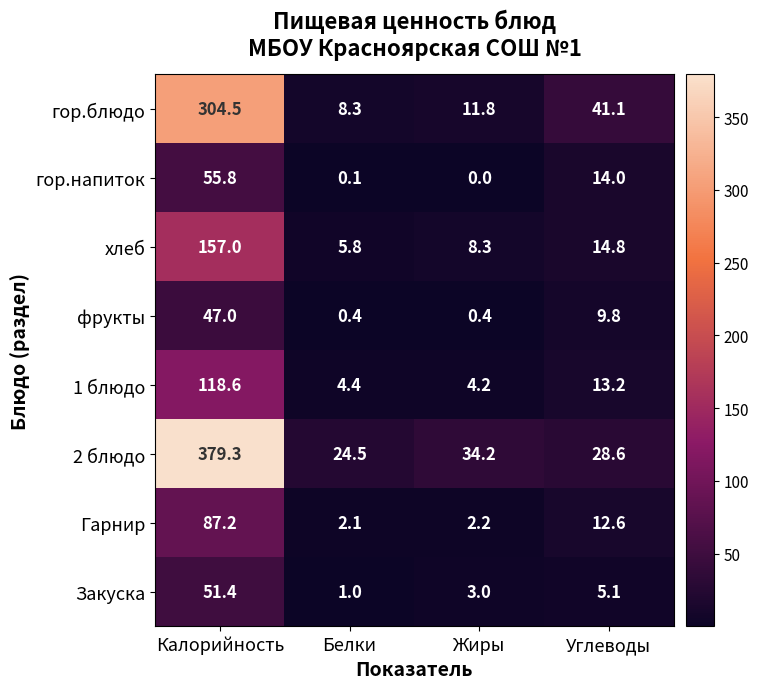

At which label does хлеб first exceed 14?

Калорийность